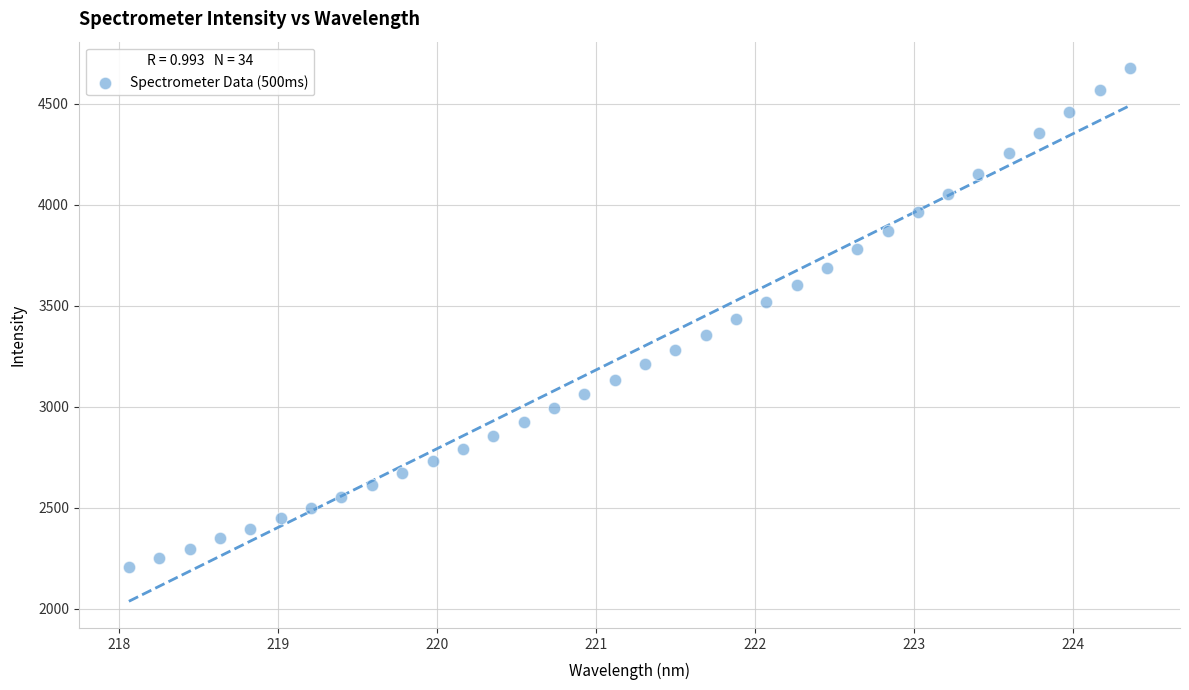

What is the range of Y values (max minus min)?

2471.3